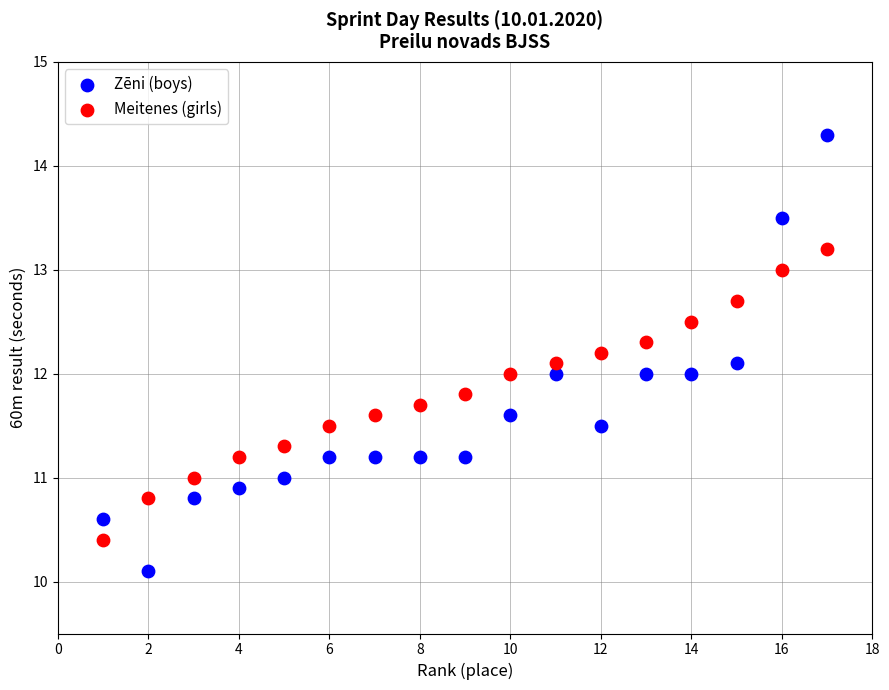

Across all data points, what is the range of X values (max minus min)?

16.0